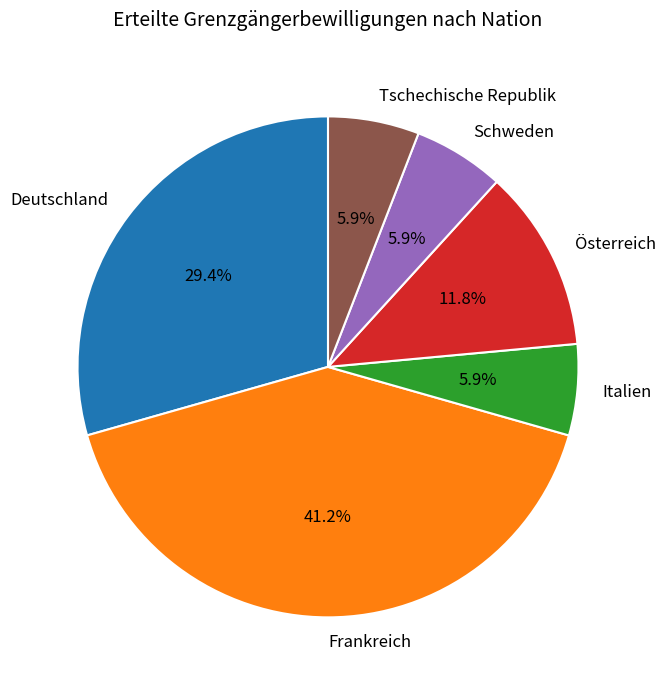

Approximately how many times larger is the value at Schweden compared to Italien?

1.0